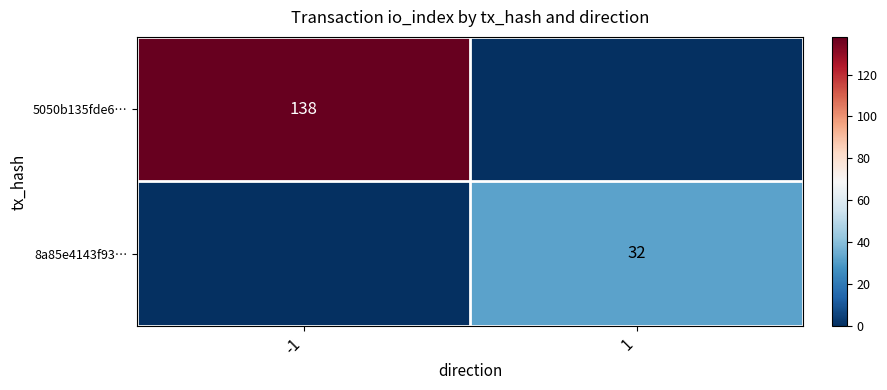

The 5050b135fde6… series shows 190 at -1. True or false?

False